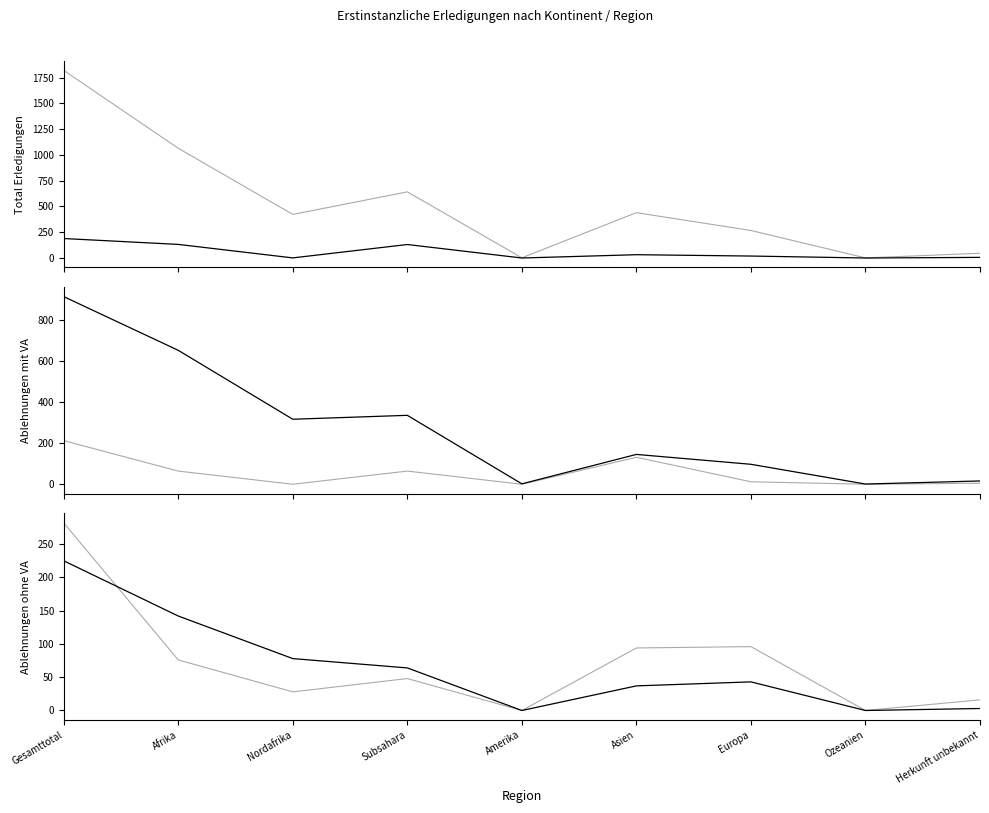

List the series in order of their peak value, lowest first.

Asylgewährungen, Ablehnungen mit VA, Andere Erledigungen, Ablehnungen ohne VA, Nichteintreten ohne VA, Total Erledigungen